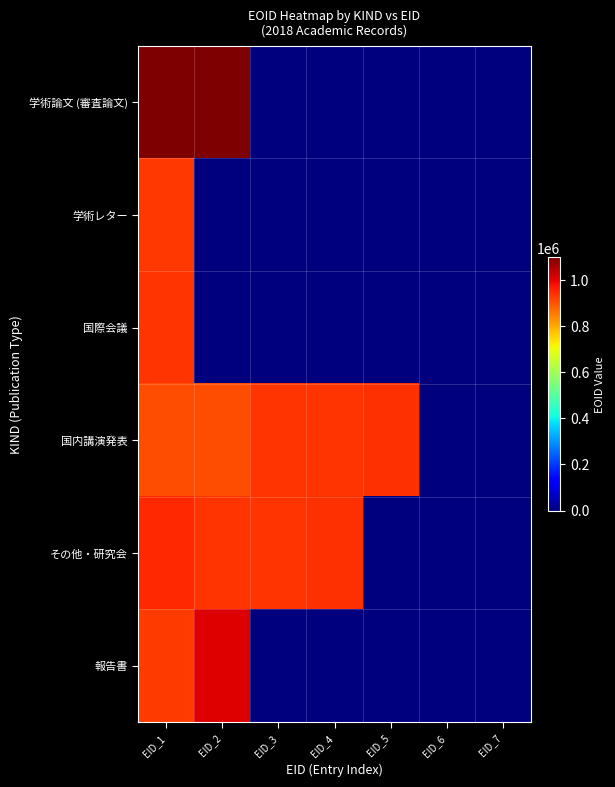

Which label corresponds to the largest value in the chart?

EID_2